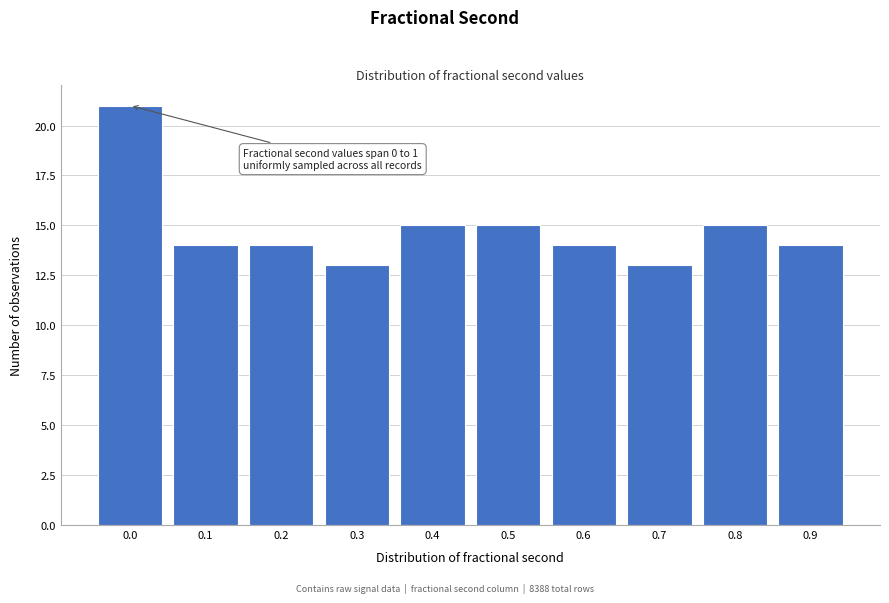

Reading right to left, transcribe all the data shown in this chart.

14	15	13	14	15	15	13	14	14	21